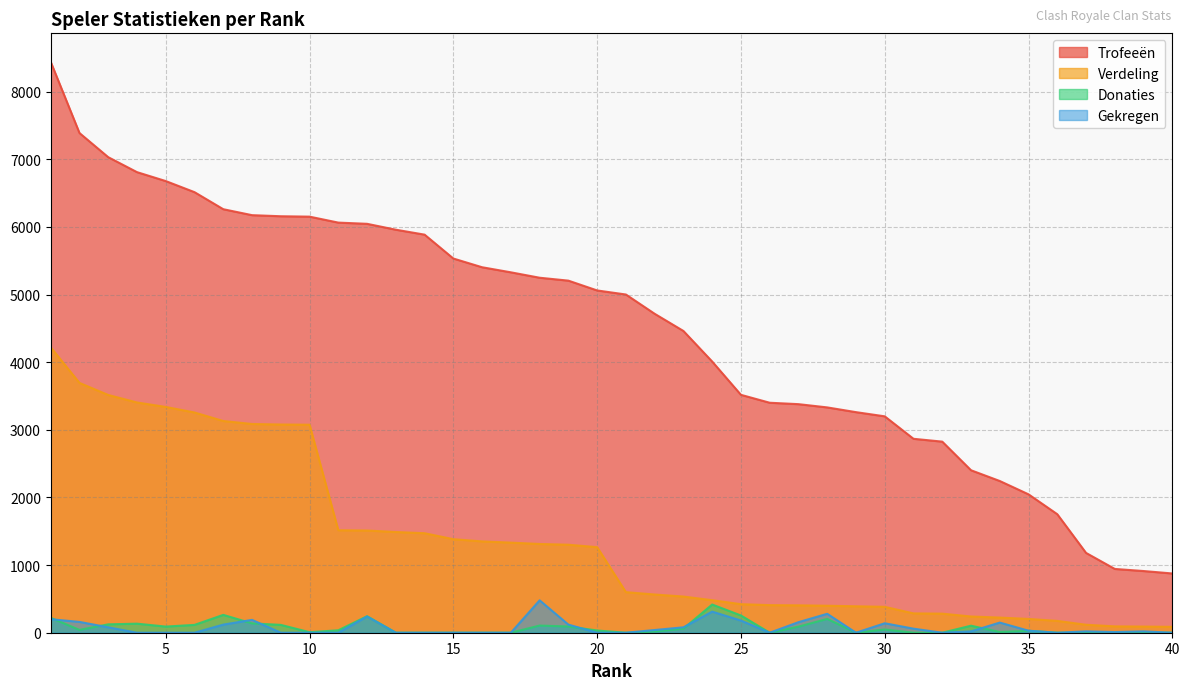

Is the value of Trofeeën at 12 greater than the value of Verdeling at 37?

Yes